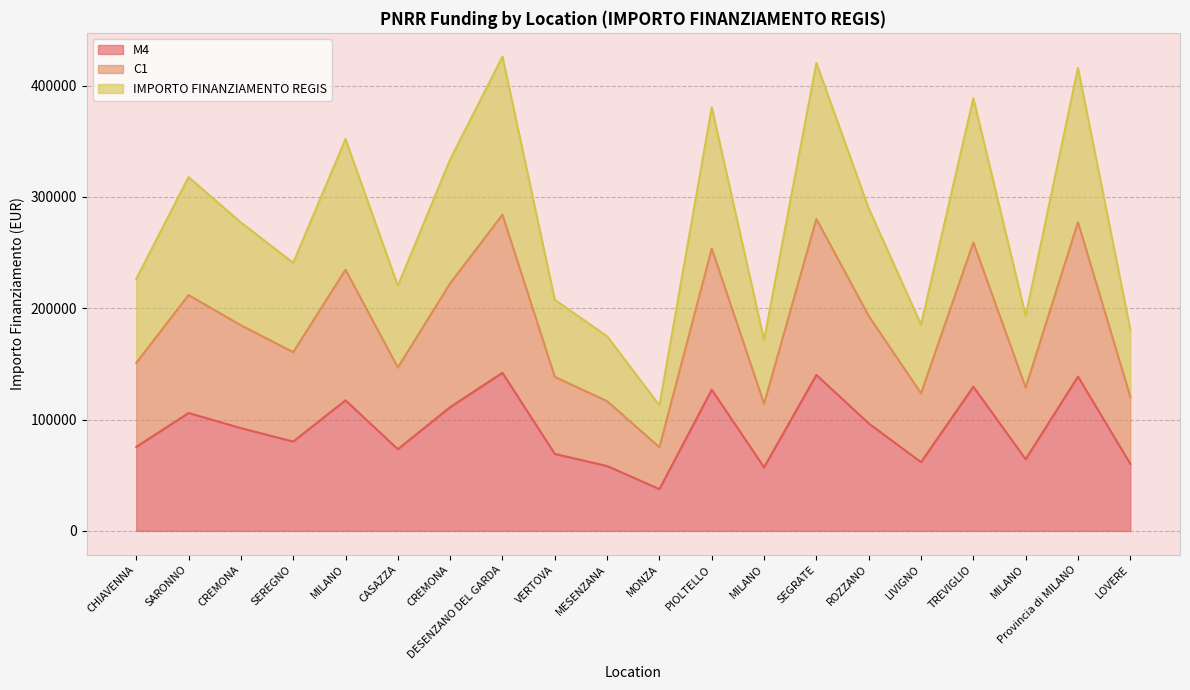

Rank the series at CASAZZA from lowest to highest value.

M4, C1, IMPORTO FINANZIAMENTO REGIS